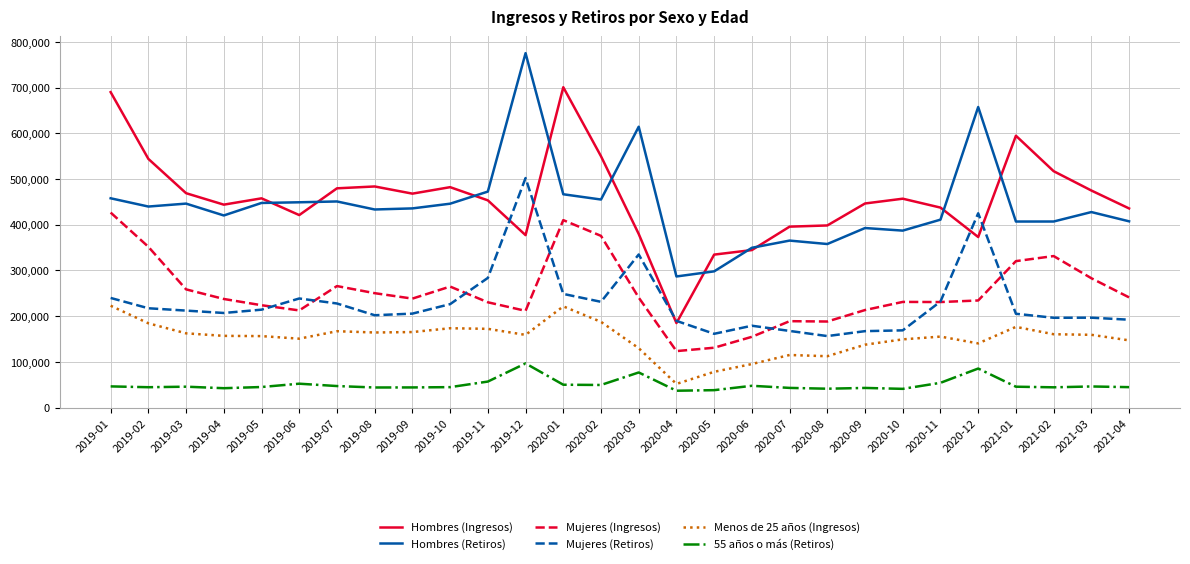

At how many categories does at least one series exceed 230272?

28